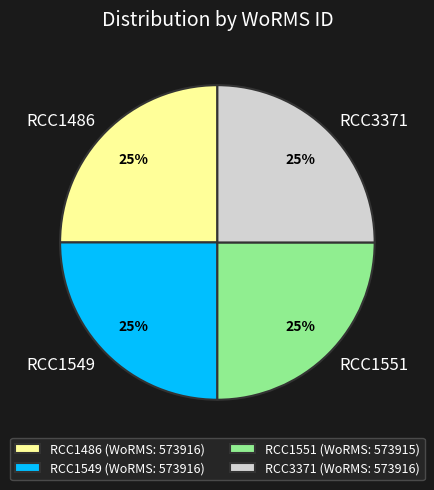

Is RCC1551 the majority of the pie?

No